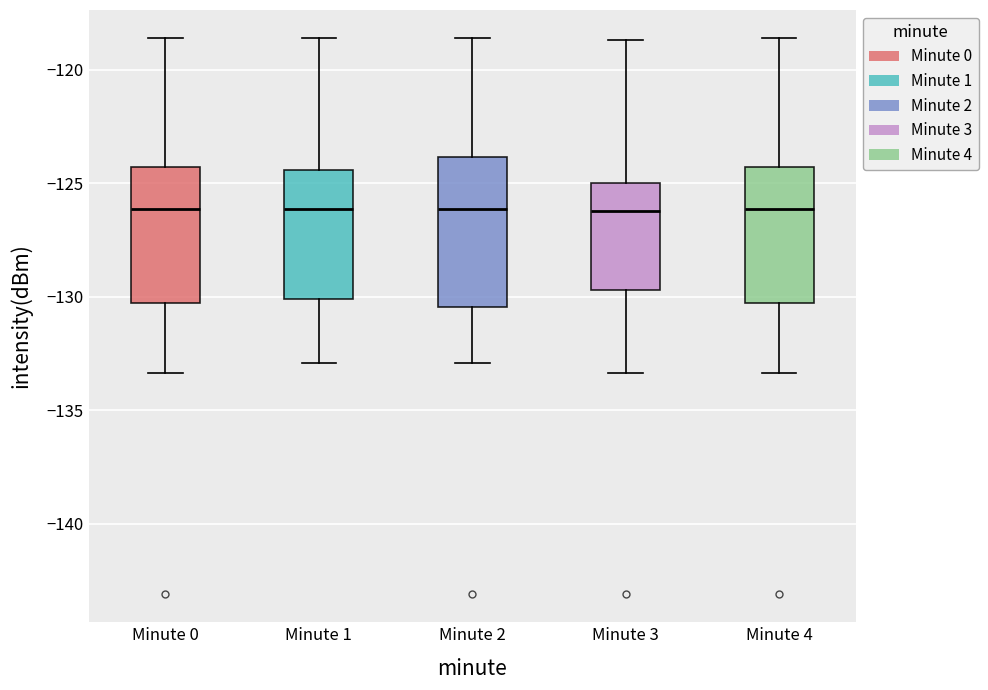

Reading left to right, transcribe this box plot: for each box, give where its median line is, the range the box spans, and where its two whiskers end, as read against the y-axis. The values are not printed on the chart, so give them approximately, as read against the axis.

Minute 0: median -126.0, box -130.5 to -124.5, whiskers -133.5 to -118.5
Minute 1: median -126.0, box -130.0 to -124.5, whiskers -133.0 to -118.5
Minute 2: median -126.0, box -130.5 to -124.0, whiskers -133.0 to -118.5
Minute 3: median -126.0, box -129.5 to -125.0, whiskers -133.5 to -118.5
Minute 4: median -126.0, box -130.5 to -124.5, whiskers -133.5 to -118.5